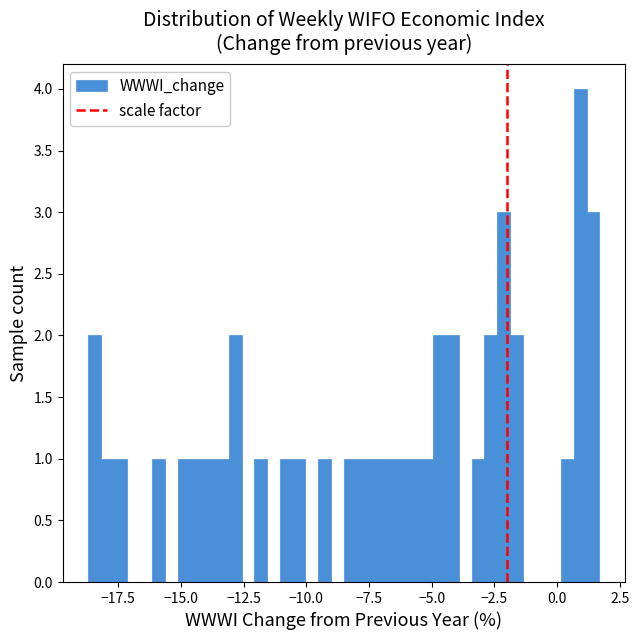

Around what value on the x-axis is the tallest bar? Give the approximate position of its centre, as read against the axis.

1.0